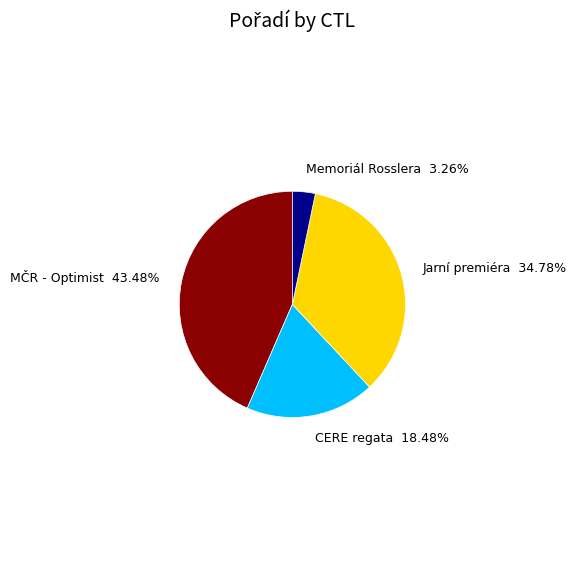

Which has a higher value, Memoriál Rosslera or Jarní premiéra?

Jarní premiéra